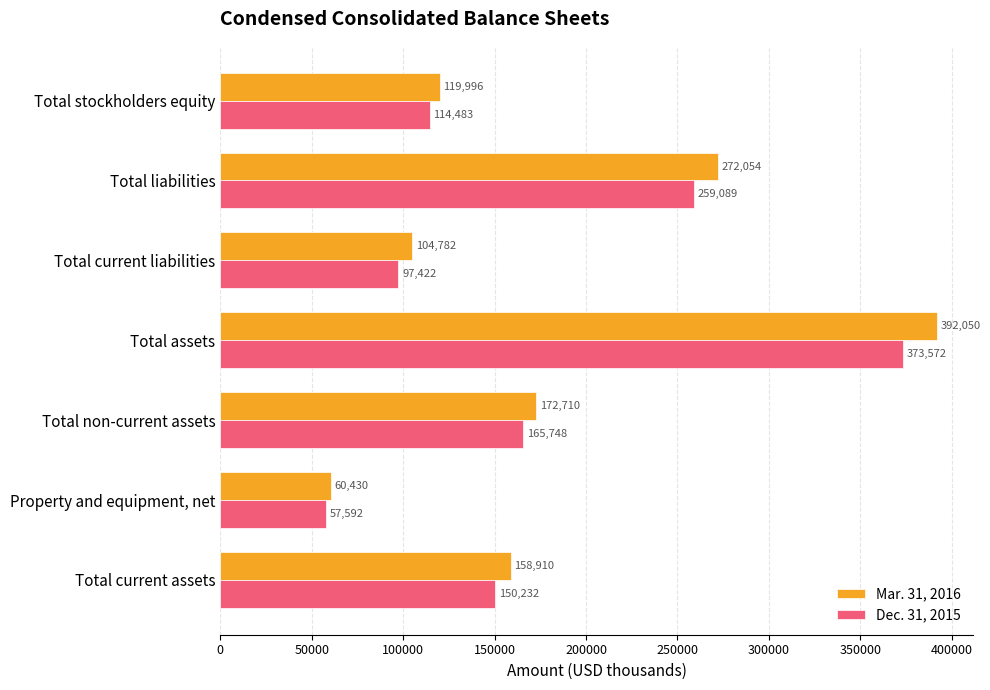

What is the total value across all series at Total non-current assets?

338458